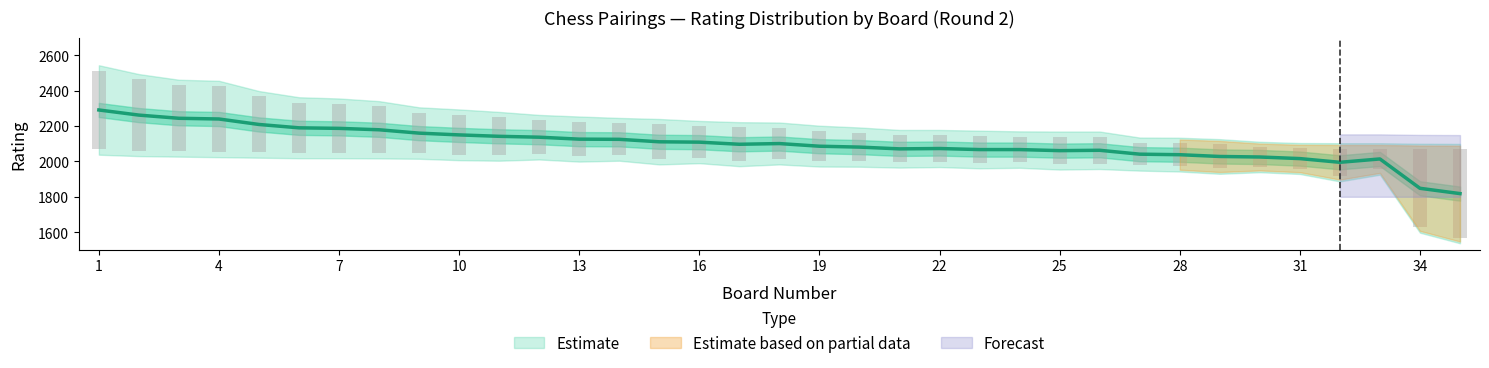

What is the average value of the Black Rating series?

2098